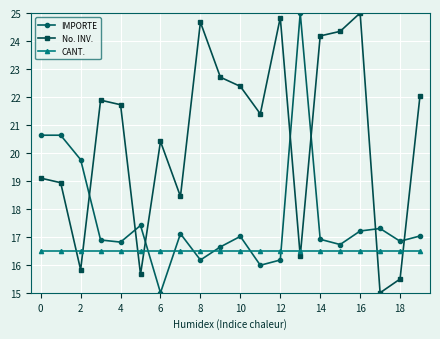

Which series ends up on top after the final intersection of IMPORTE and CANT.?

IMPORTE